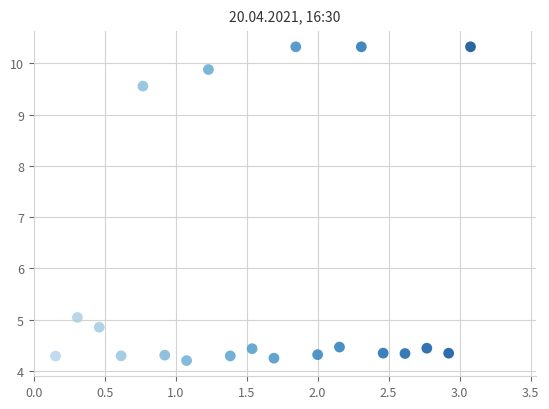

What Y value in the scatter plot is closest to 7?

5.0